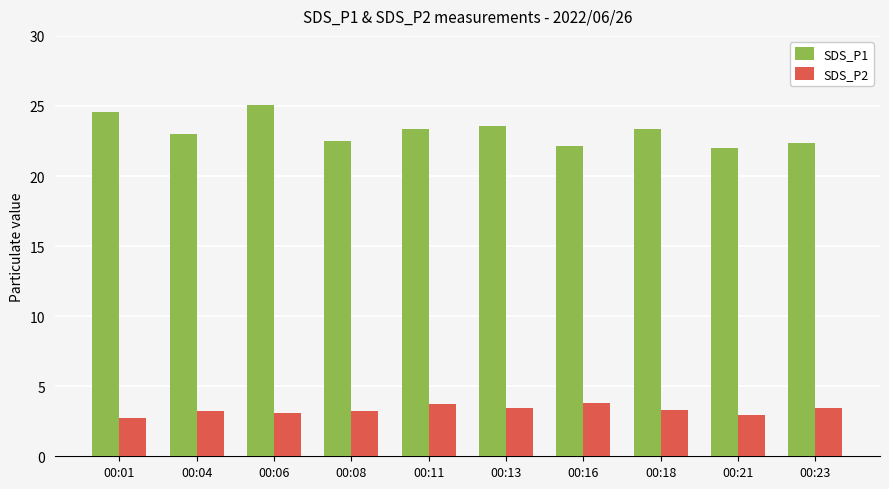

Which series has the widest spread of values?

SDS_P1